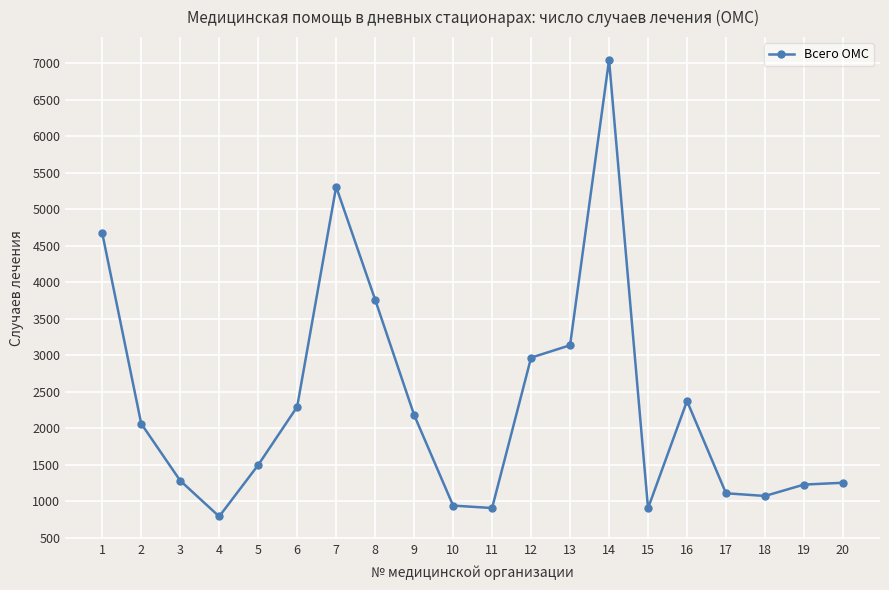

The value at 6 is 3015. True or false?

False